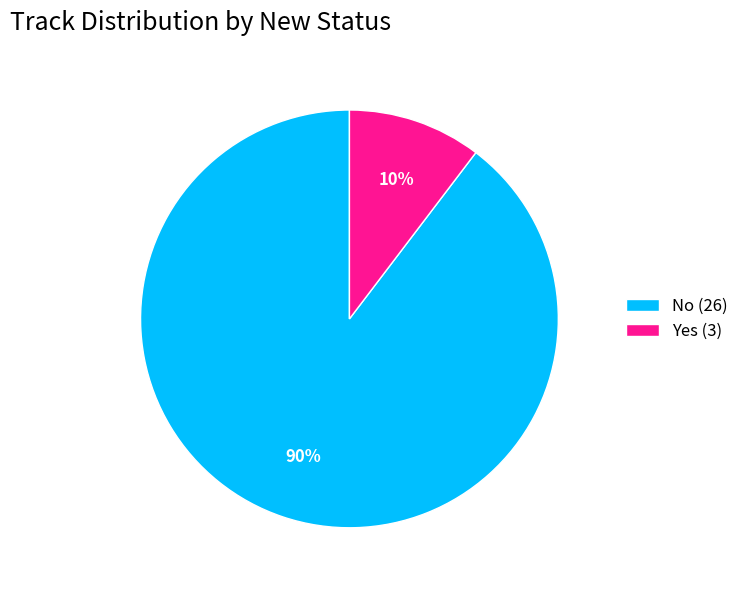

Which has a higher value, No (26) or Yes (3)?

No (26)